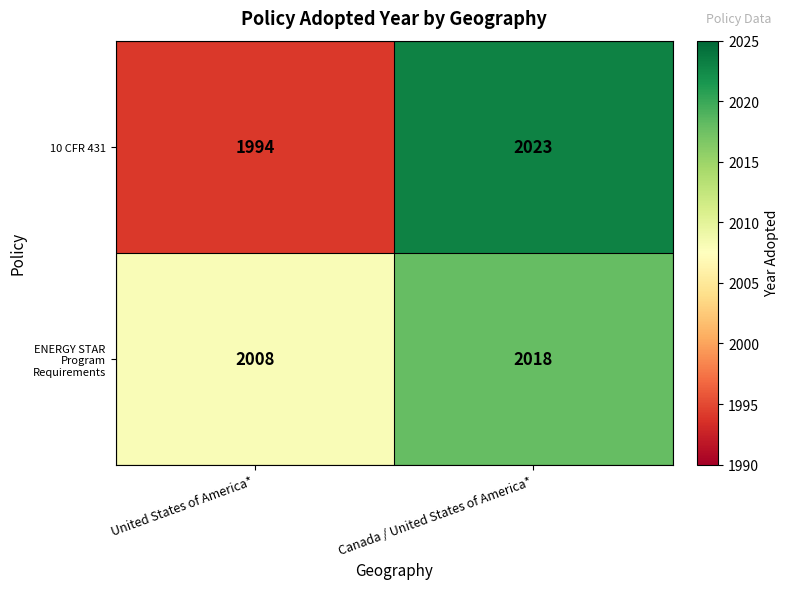

At which label is ENERGY STAR Program Requirements closest to 2013?

United States of America*